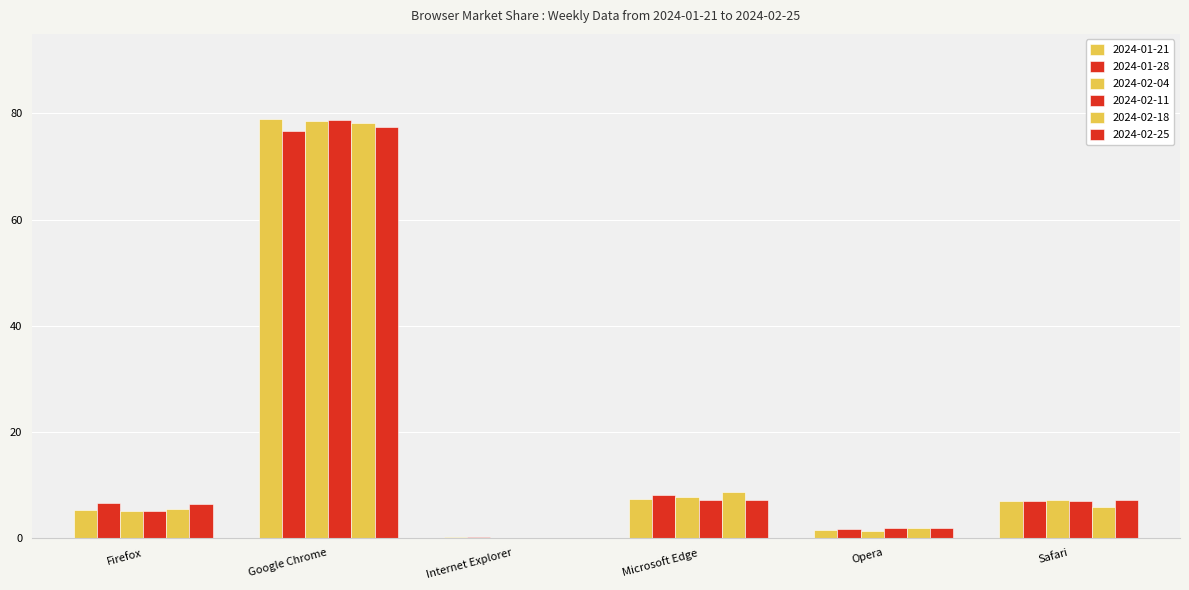

How many series are shown in this chart?

6